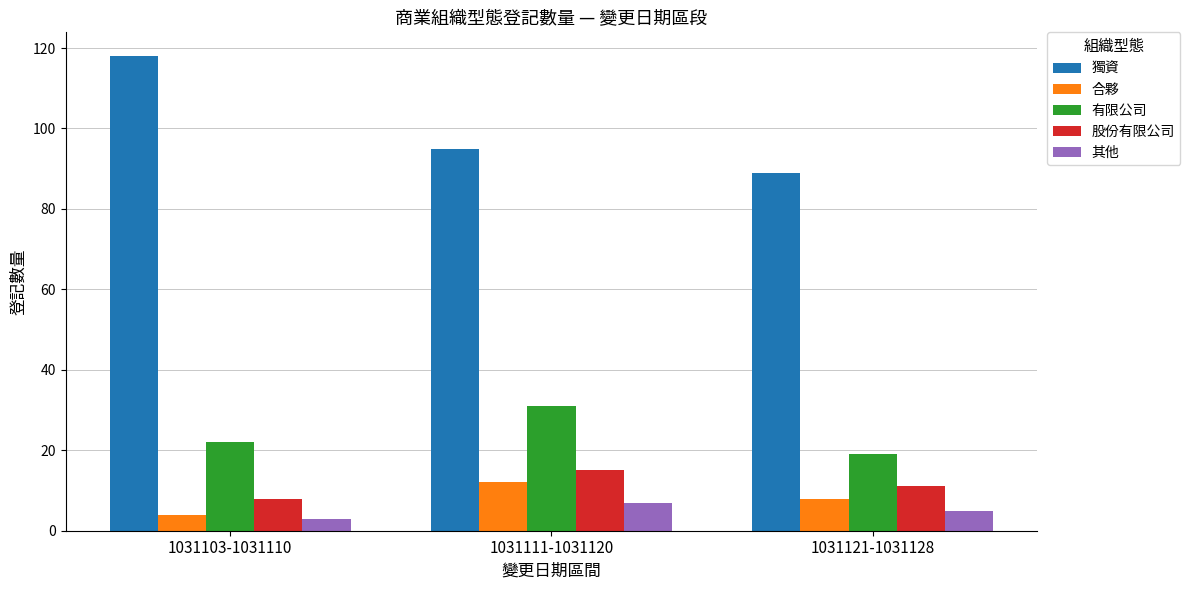

Reading right to left, extract all data points from this chart.

獨資: 1031121-1031128=89	1031111-1031120=95	1031103-1031110=118
合夥: 1031121-1031128=8	1031111-1031120=12	1031103-1031110=4
有限公司: 1031121-1031128=19	1031111-1031120=31	1031103-1031110=22
股份有限公司: 1031121-1031128=11	1031111-1031120=15	1031103-1031110=8
其他: 1031121-1031128=5	1031111-1031120=7	1031103-1031110=3